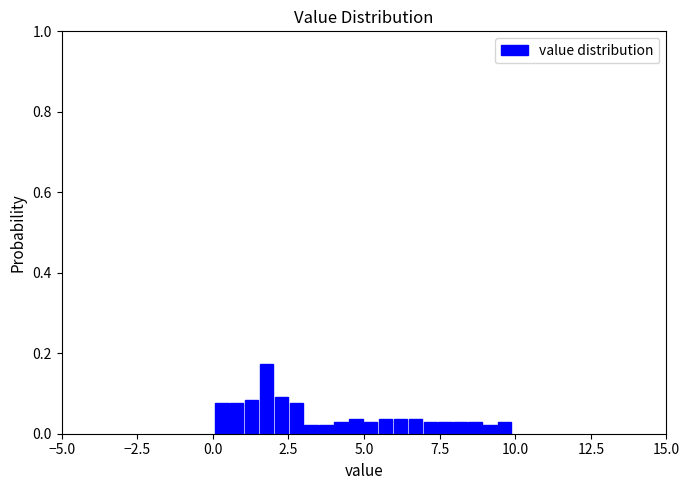

Read against the x-axis, roughly where is the centre of the tallest bar?

2.0